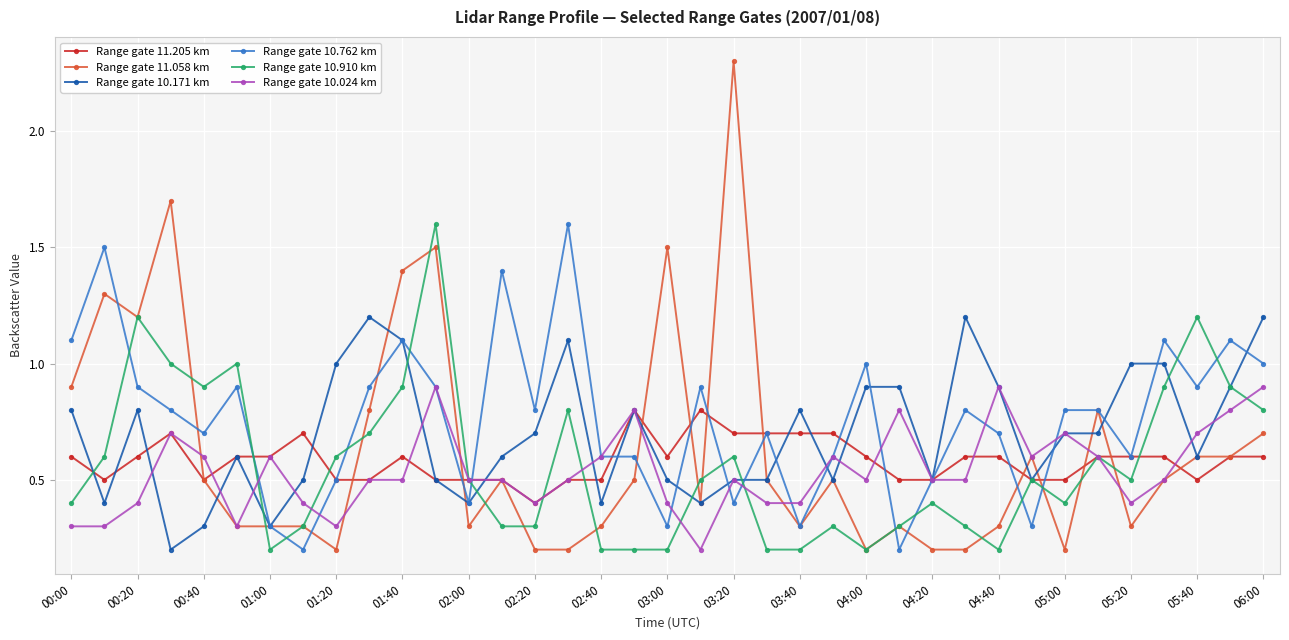

Which series has the largest total across all categories?

Range gate 10.762 km